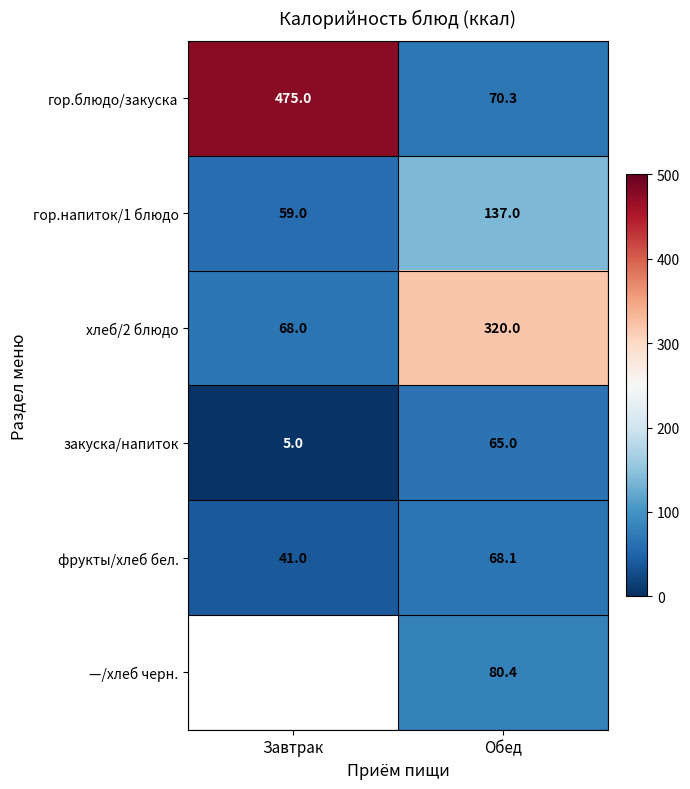

Which category has the highest value across all series?

Завтрак